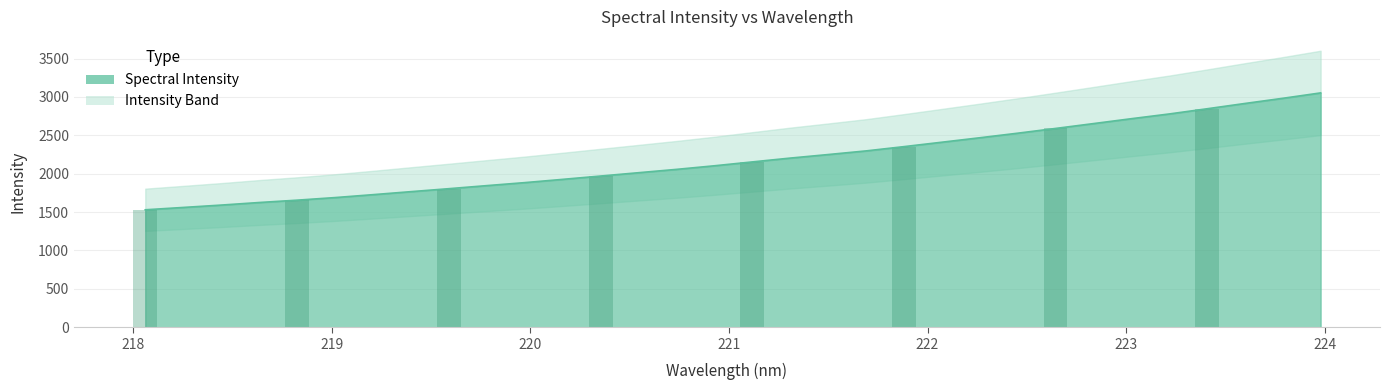

Which category has the lowest value across all series?

218.0596